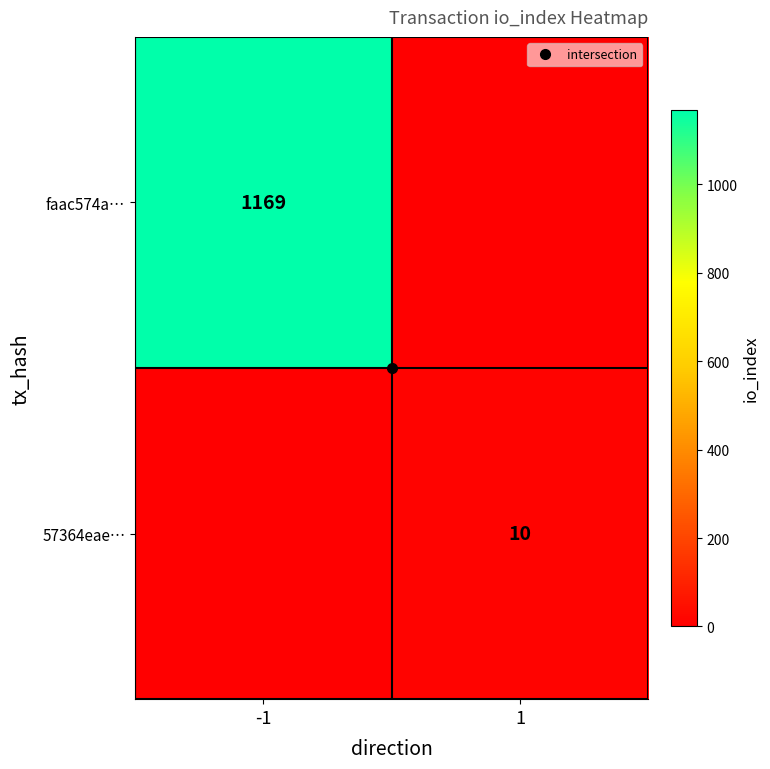

What is the maximum value for faac574a…?

1169